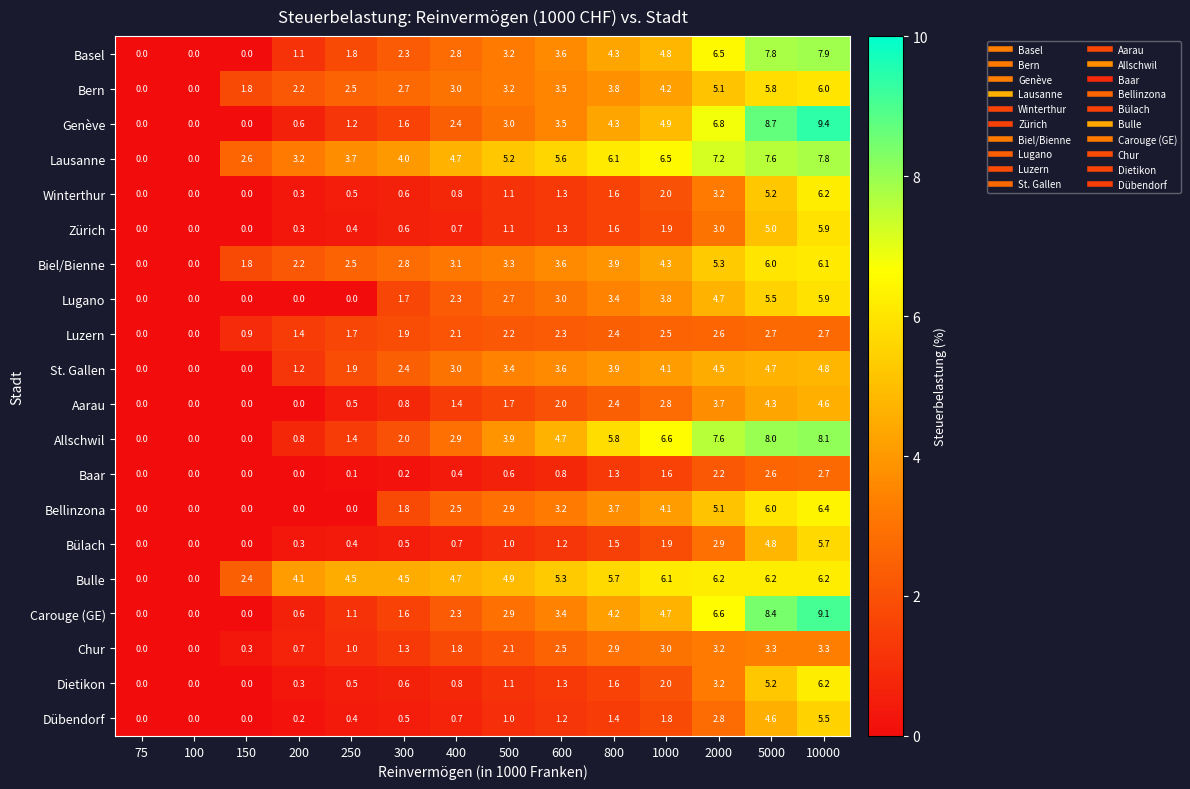

What is the average value of the Allschwil series?

3.7